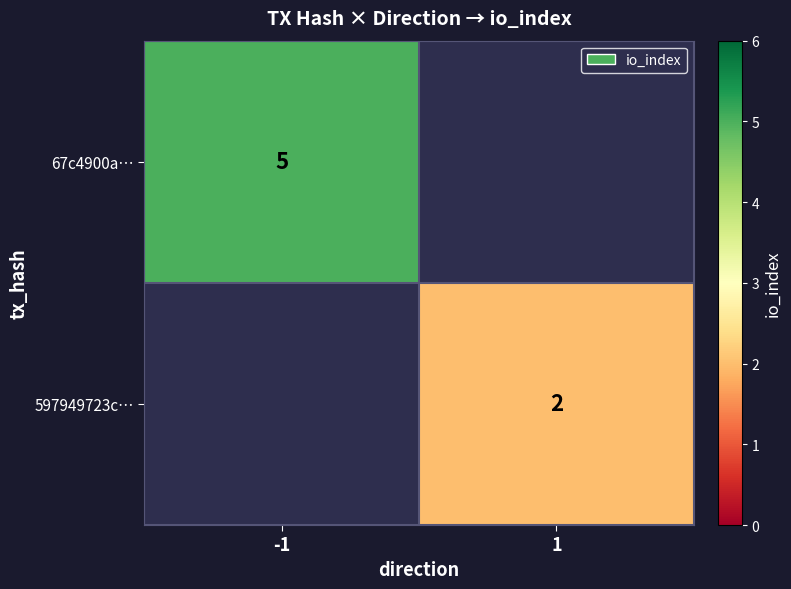

Which category has the lowest value across all series?

1